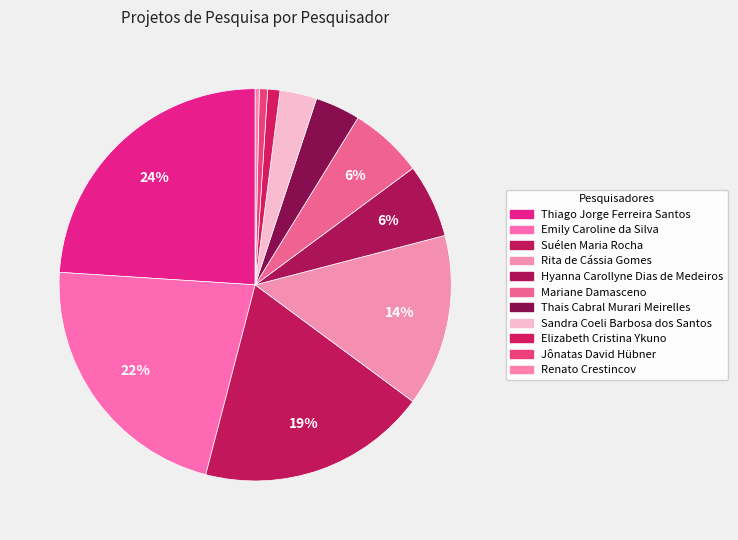

Rank the categories by value from highest to lowest.

Thiago Jorge Ferreira Santos, Emily Caroline da Silva, Suélen Maria Rocha, Rita de Cássia Gomes, Hyanna Carollyne Dias de Medeiros, Mariane Damasceno, Thais Cabral Murari Meirelles, Sandra Coeli Barbosa dos Santos, Elizabeth Cristina Ykuno, Jônatas David Hübner, Renato Crestincov